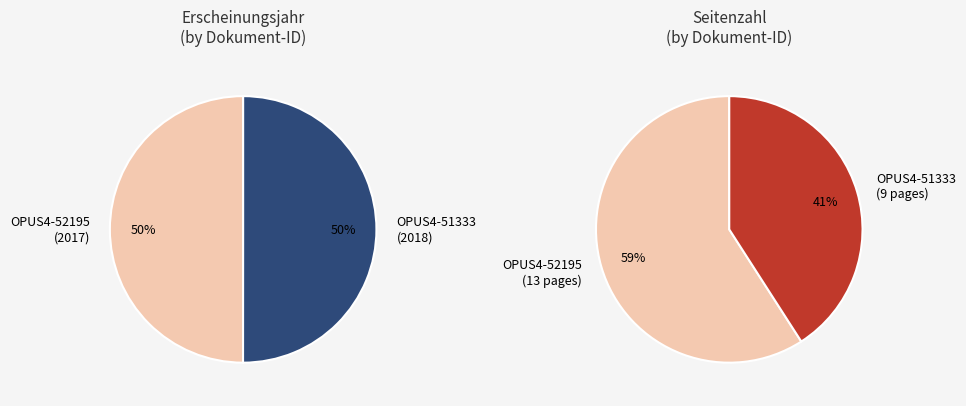

How many slices are in this pie chart?

2